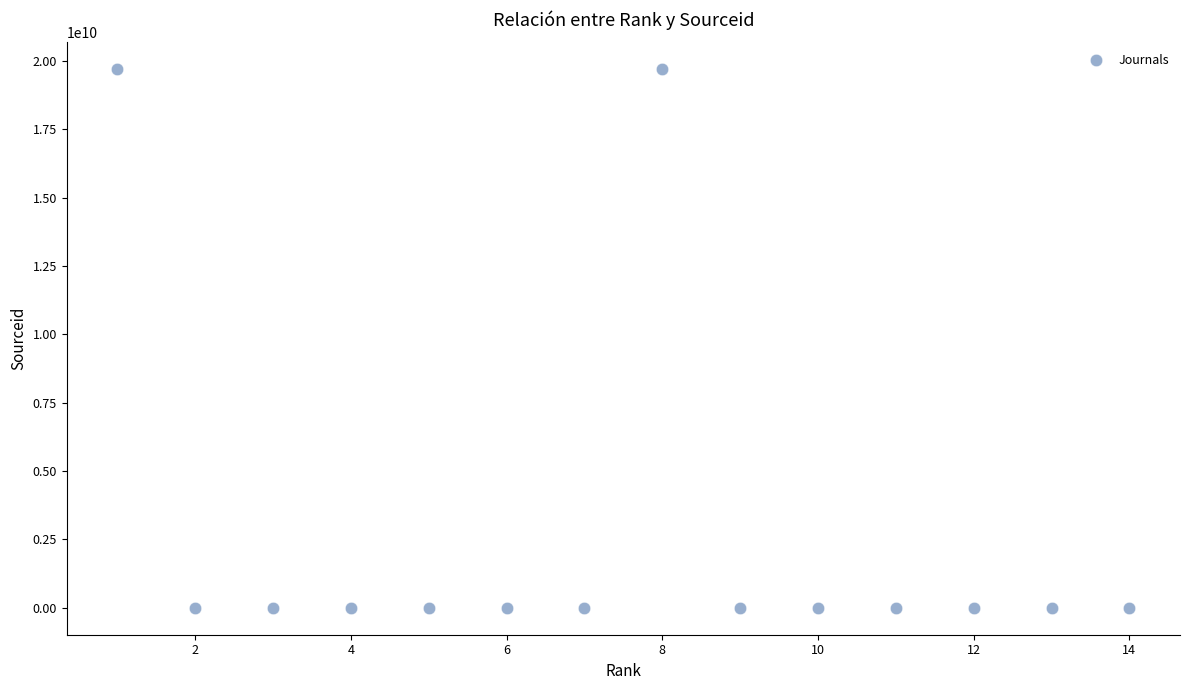

What is the range of X values (max minus min)?

13